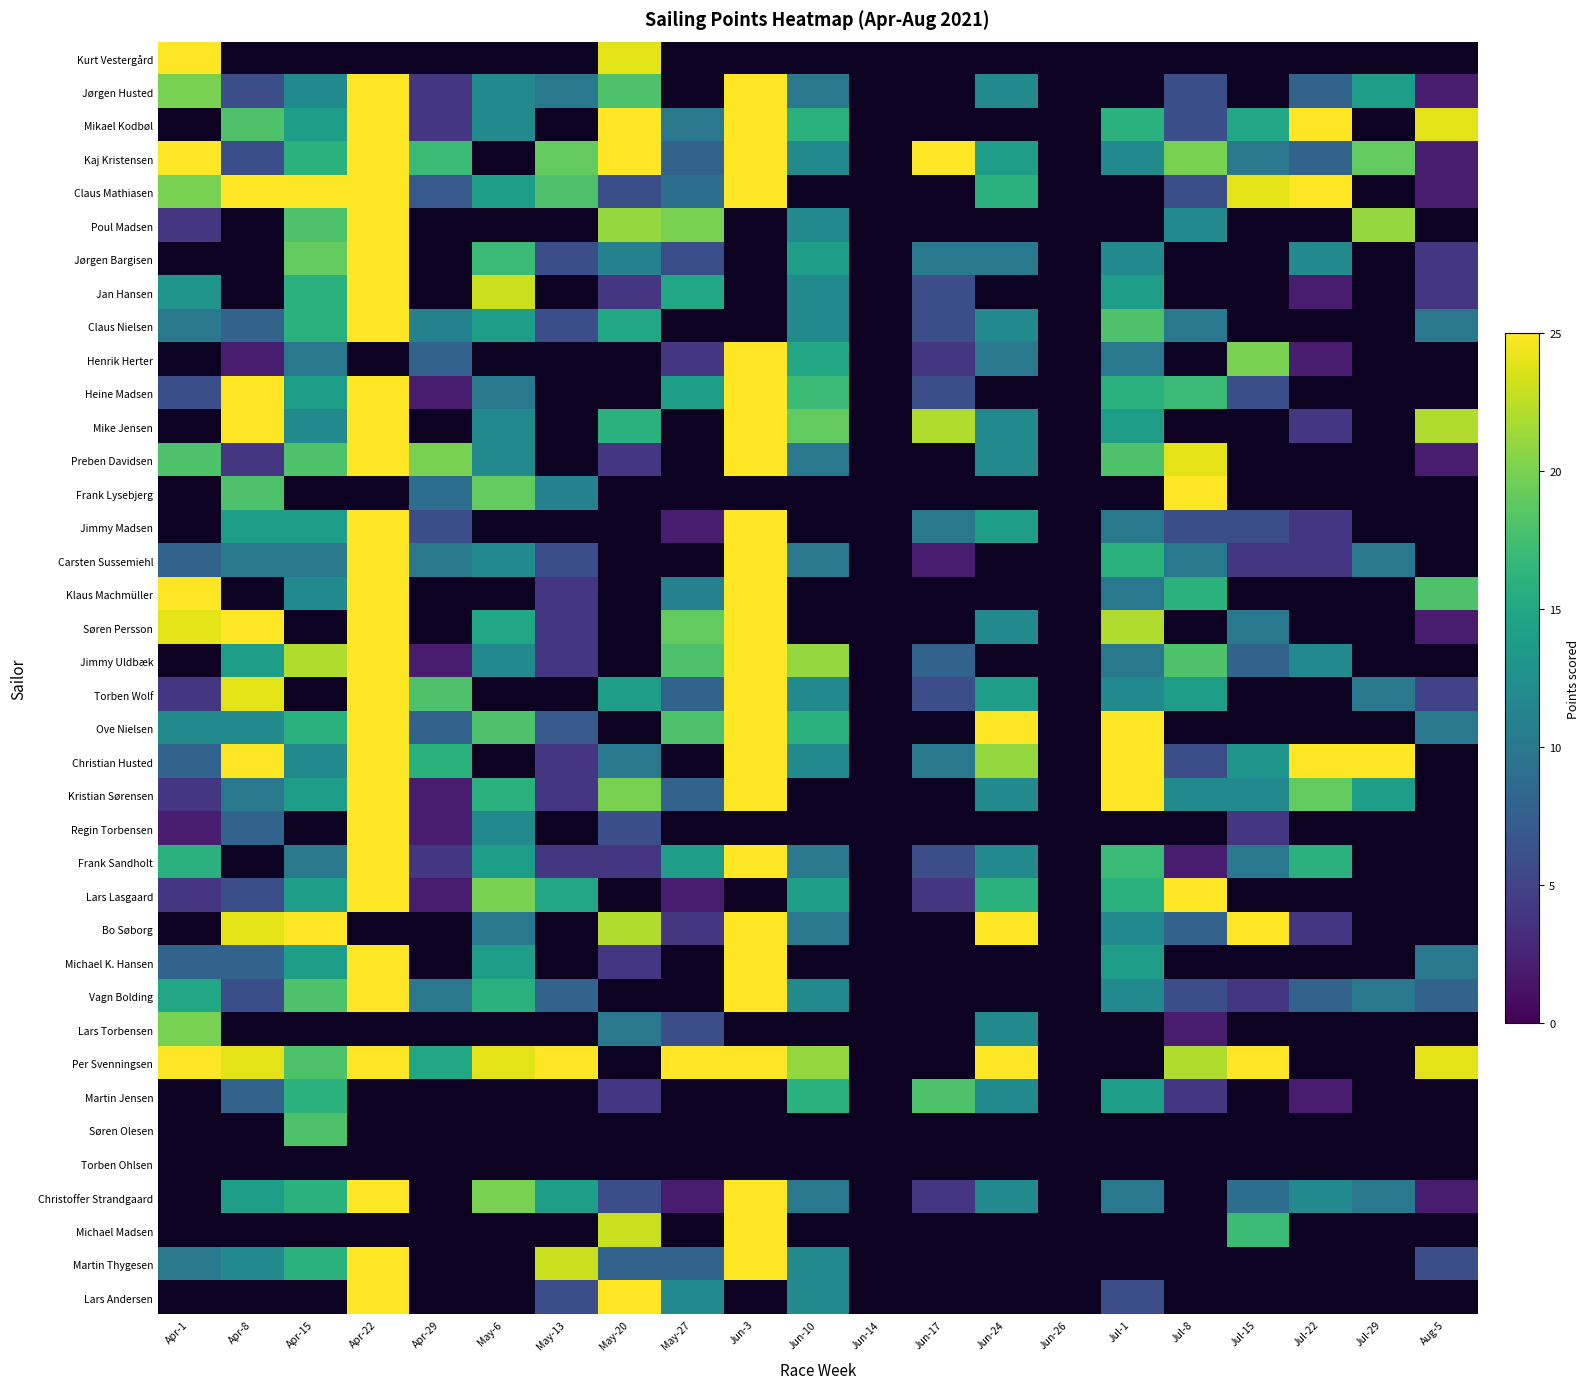

How many data points in Kaj Kristensen are less than 19?

10